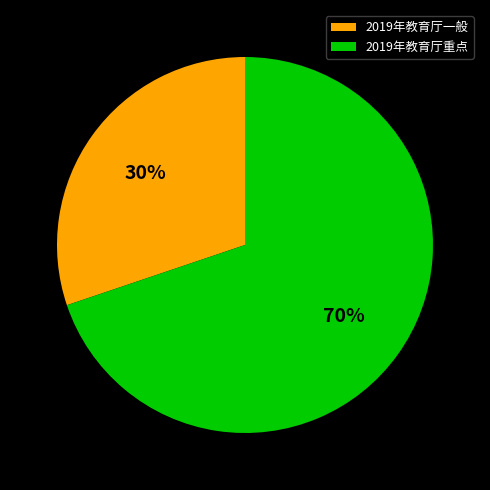

To the nearest percent, what is the difference between the largest and smallest slice percentages?

40%